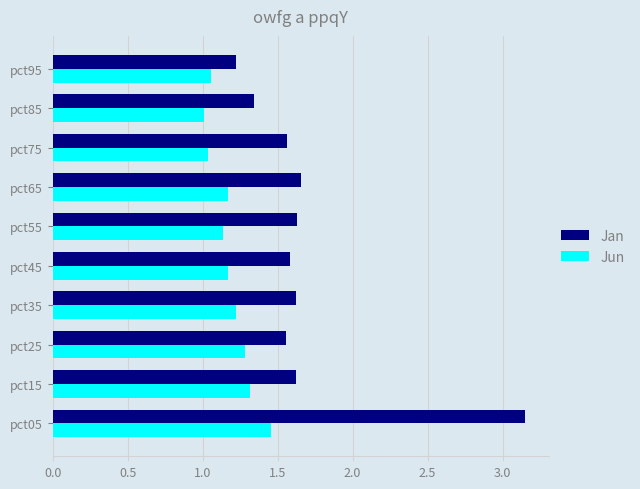

What is the difference between the maximum and minimum values in the Jan series?

1.9